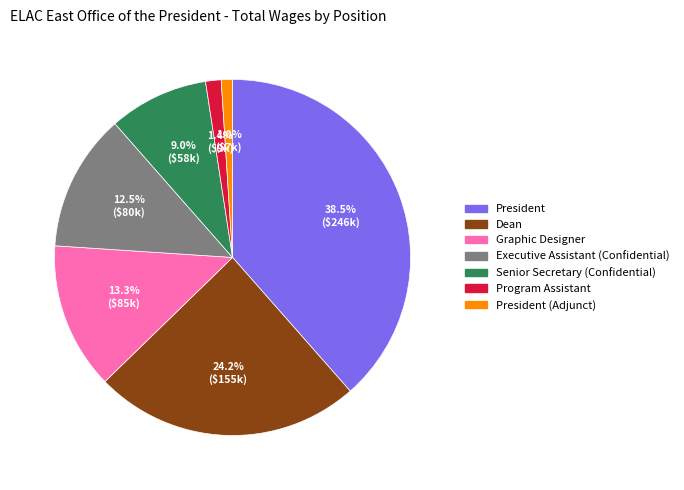

Combined, what portion of the pie is Graphic Designer and President (Adjunct)?

14.3%